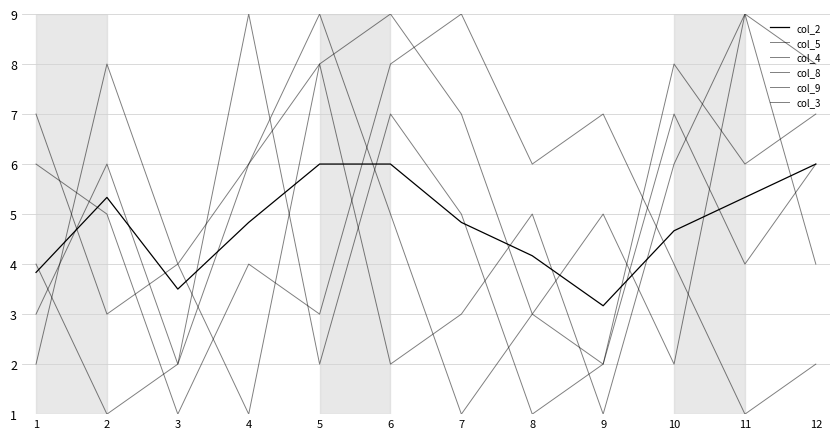

Count the number of data series in this chart.

6